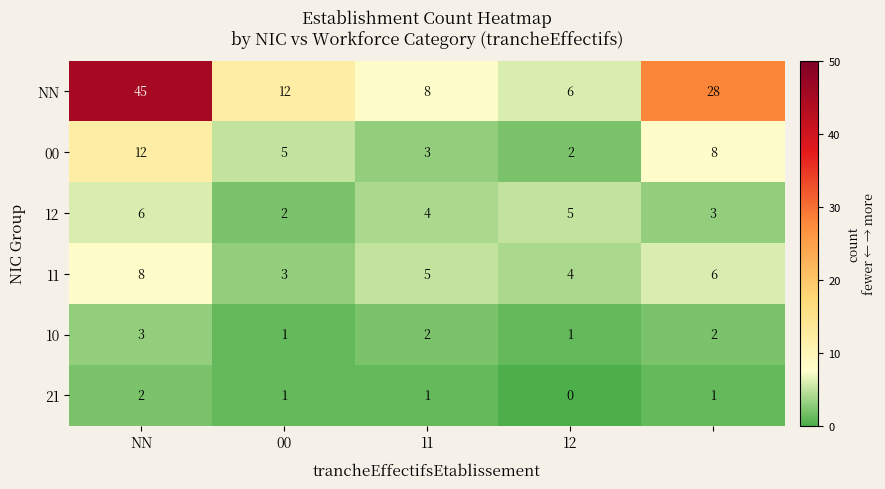

Reading left to right, list all the values displayed in this chart.

NN: 45	12	8	6	28
00: 12	5	3	2	8
12: 6	2	4	5	3
11: 8	3	5	4	6
10: 3	1	2	1	2
21: 2	1	1	0	1